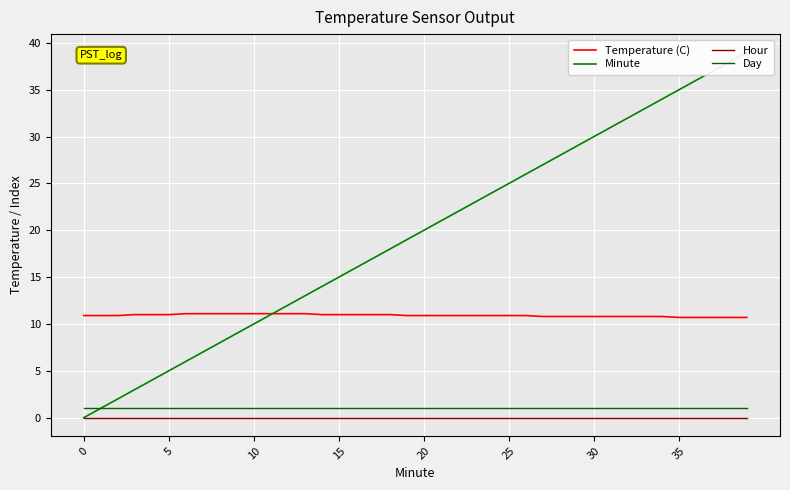

What is the average value of the Temperature (C) series?

10.9